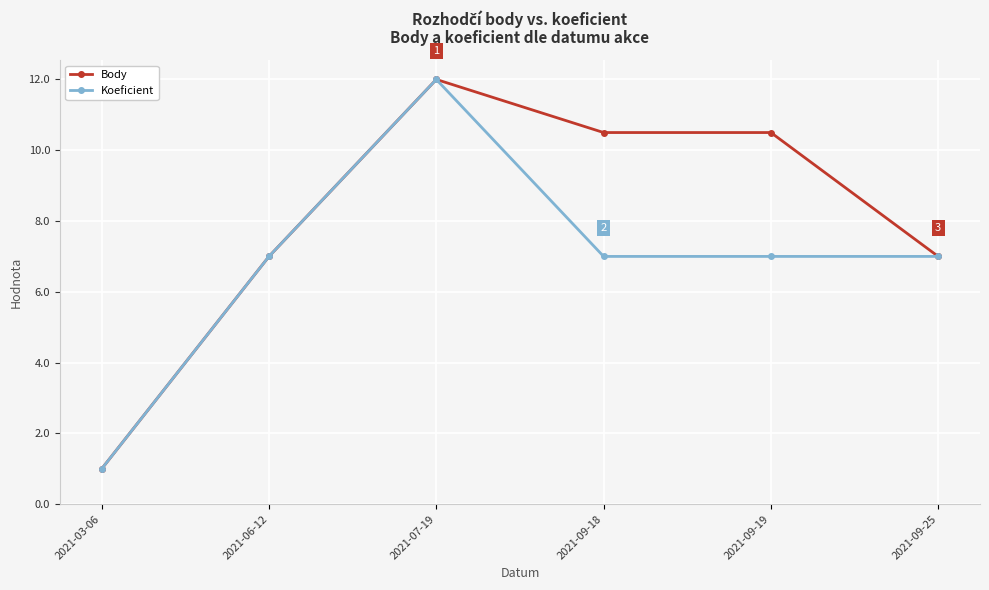

Does the chart display data point markers on the line(s)?

Yes